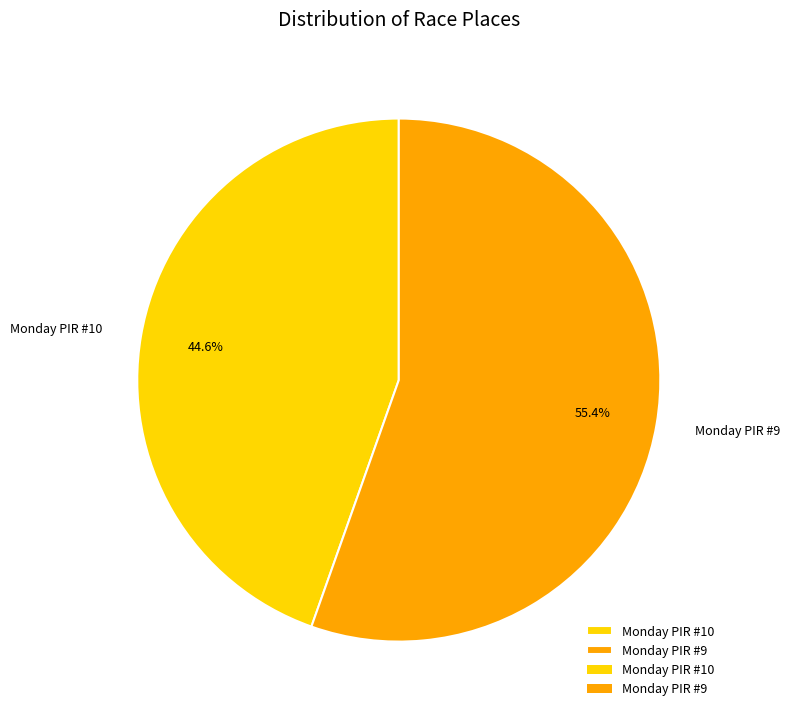

Which slice is the smallest?

Monday PIR #10